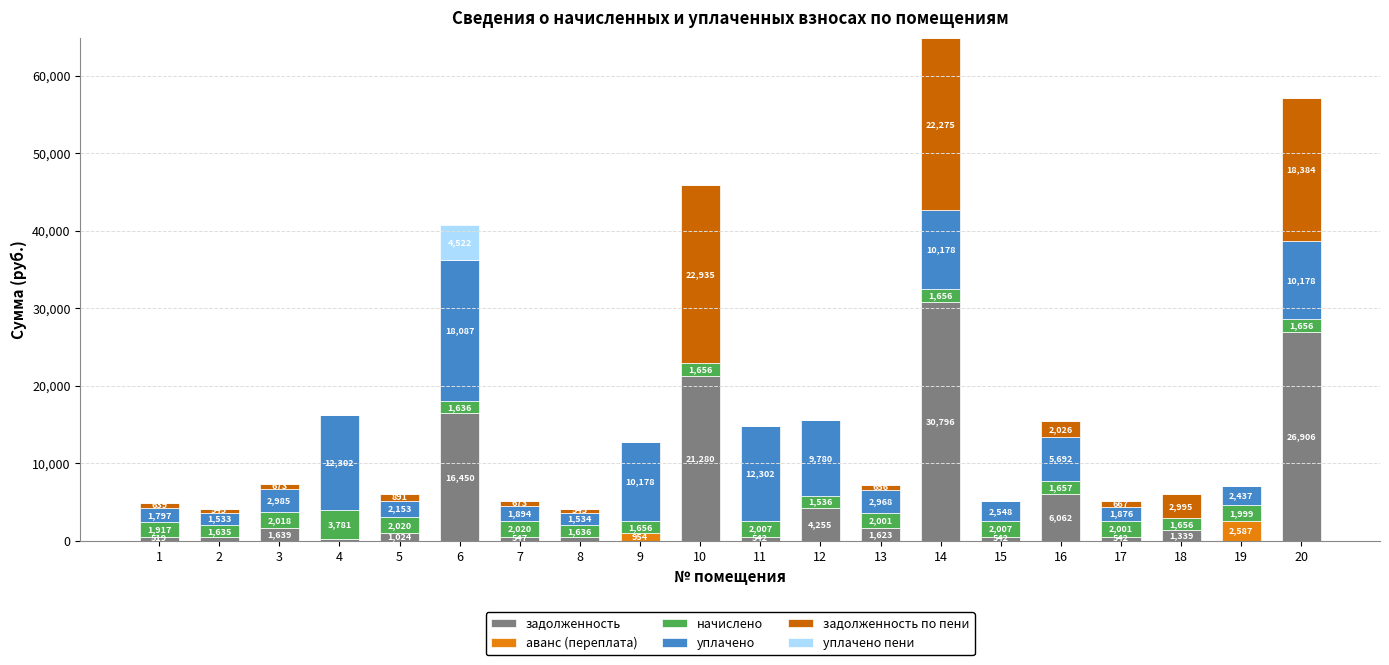

Does the chart contain stacked bars?

Yes